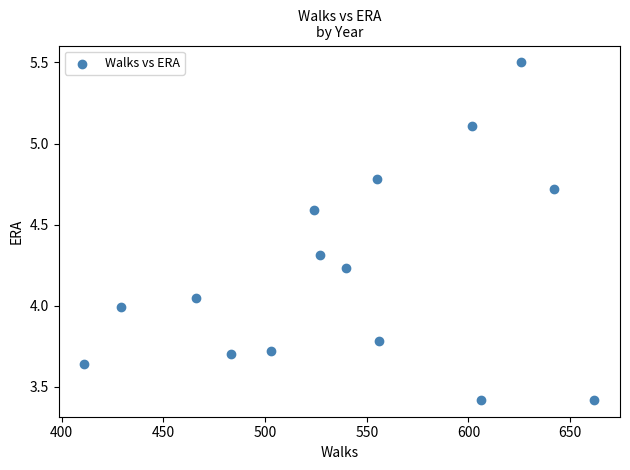

What is the range of Y values (max minus min)?

2.1